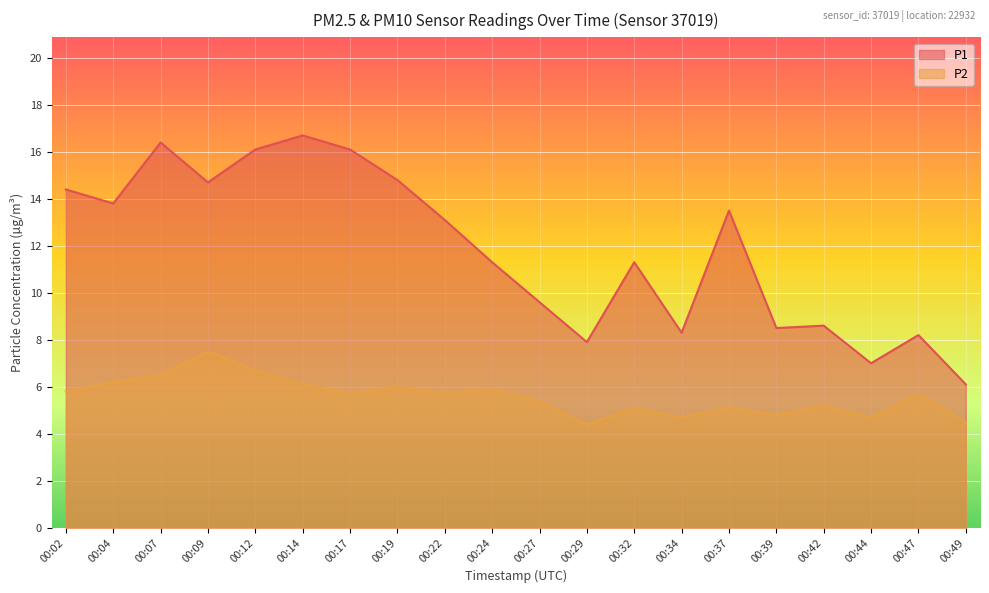

Which has a higher value, 00:12 or 00:37?

00:12